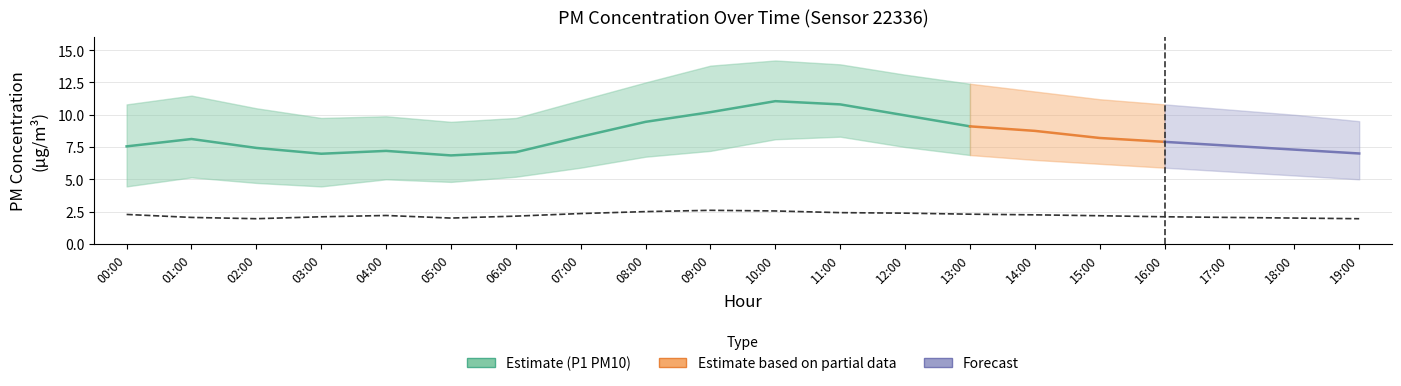

What is the label of the 11th point from the left?

10:00